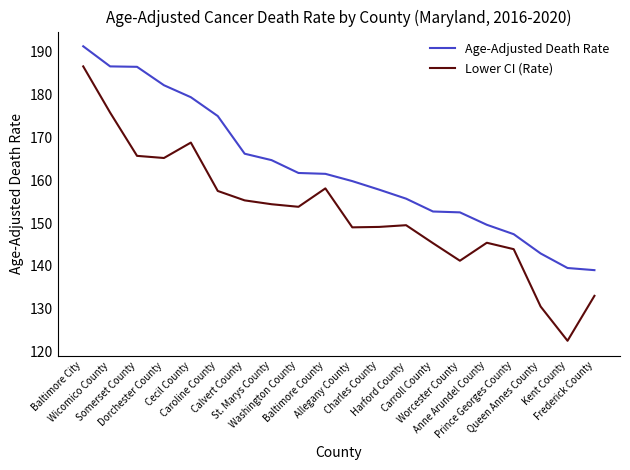

Which series has the largest total across all categories?

Age-Adjusted Death Rate